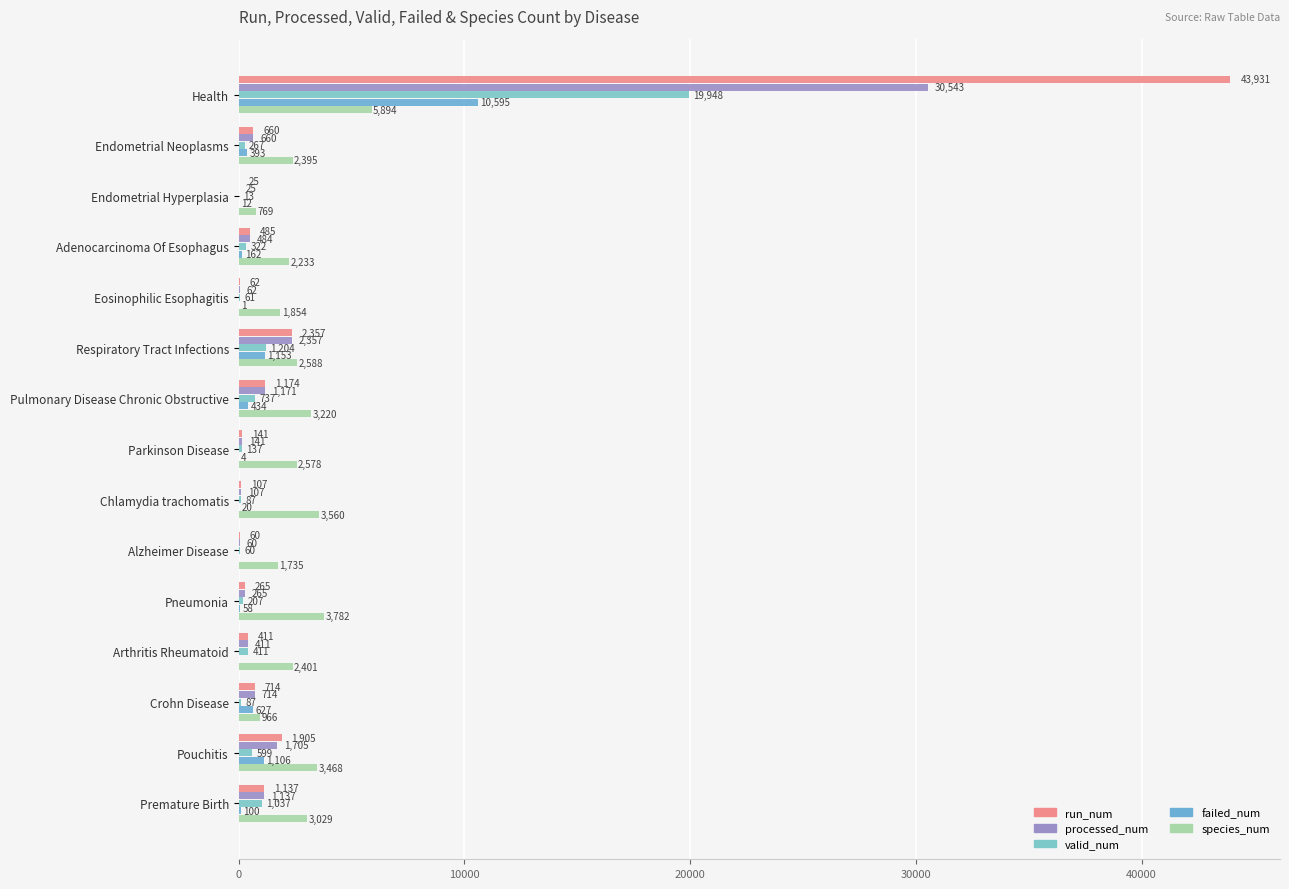

How many positive values does the failed_num series have?

13